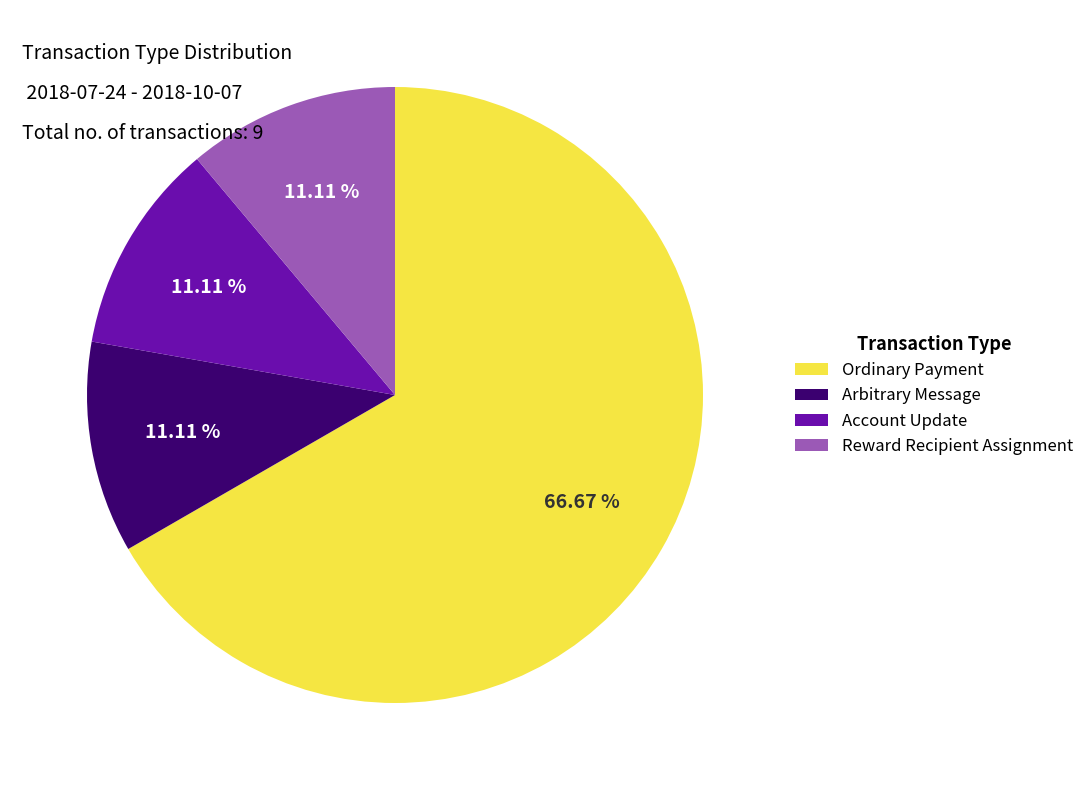

Is it true that Ordinary Payment is 56% of the pie?

False